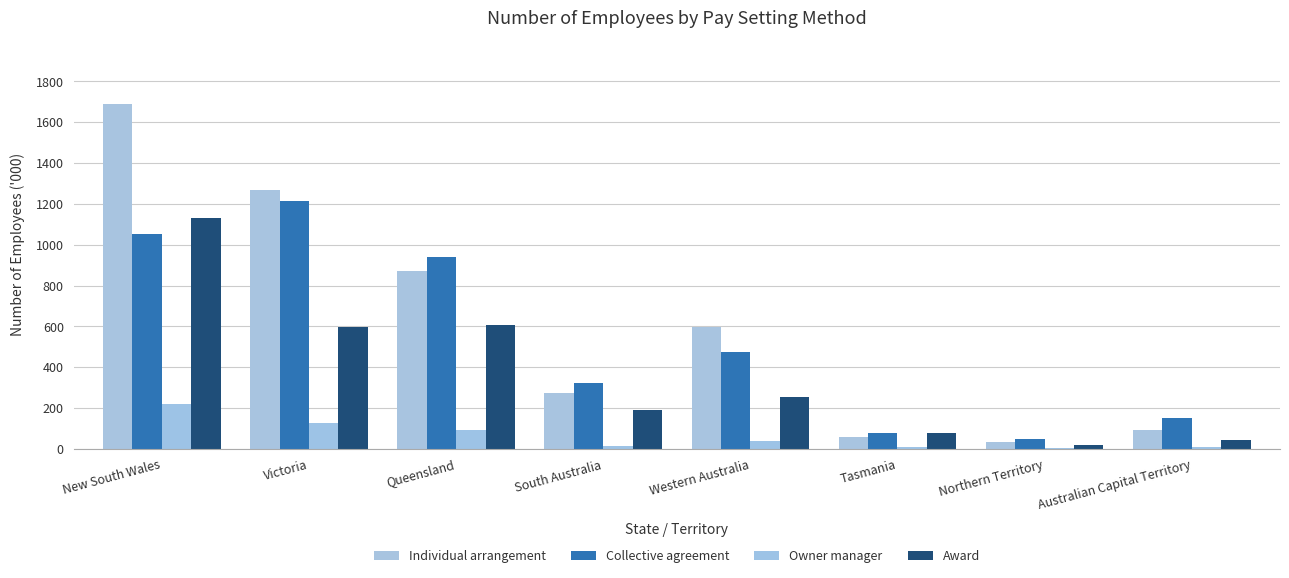

Reading right to left, what are all the values shown in this chart?

Individual arrangement: 91.4	33.2	56.7	594.6	271.6	868.7	1267.8	1687.3
Collective agreement: 152.6	50.4	76.6	476.7	324.6	940.4	1212.9	1051.8
Owner manager: 9.1	4.5	7.2	40.5	14.1	93.7	125.7	221.5
Award: 44.4	21.5	76.7	255.9	191.2	604.5	596.4	1129.2